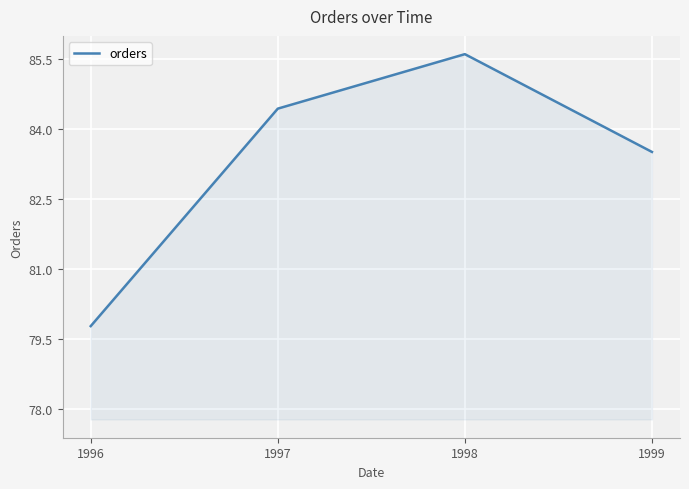

How many lines are shown in the chart?

1